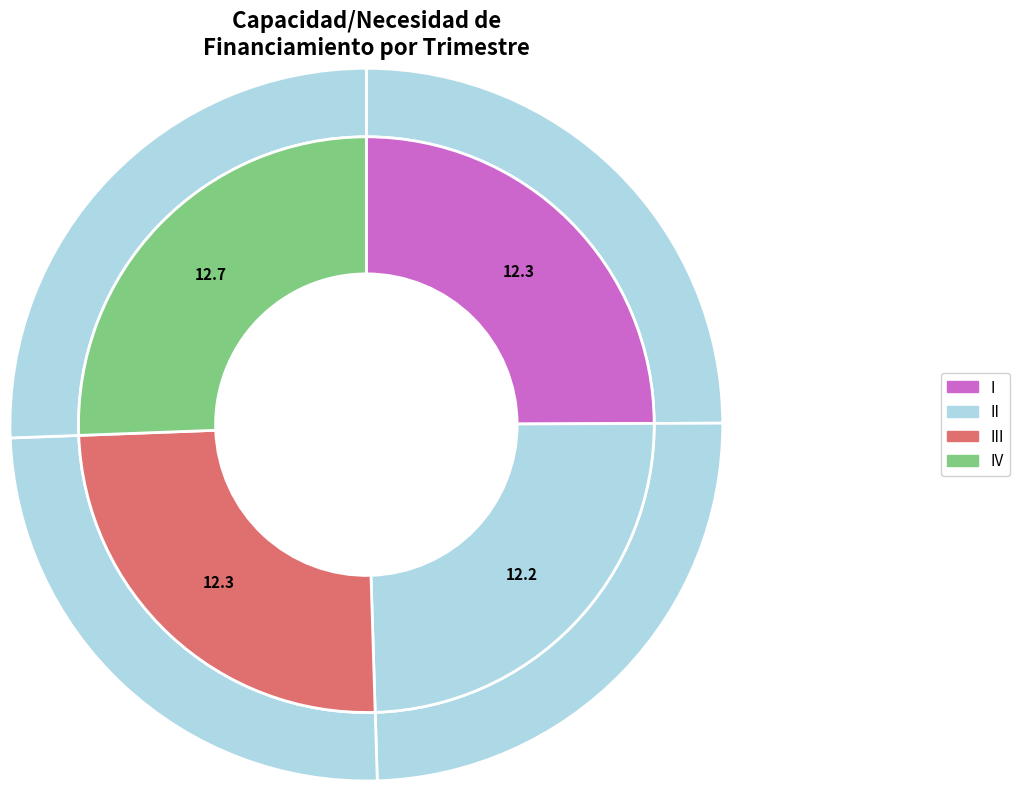

Does II represent more than half of the total?

No